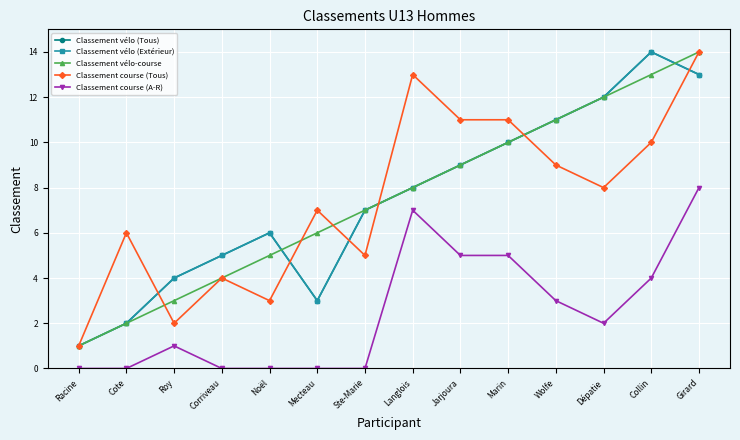

Does the chart have visible grid lines?

Yes